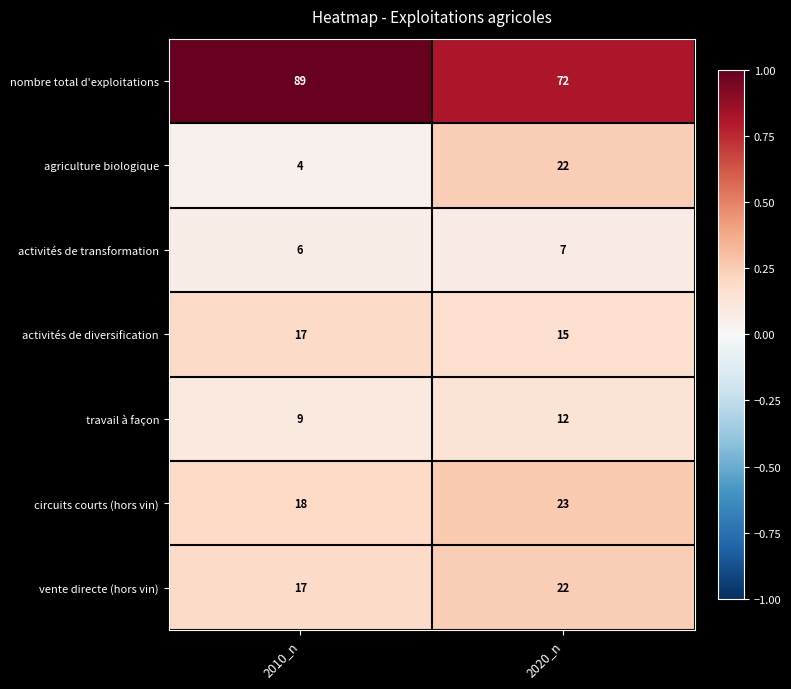

Reading right to left, list all the values displayed in this chart.

nombre total d'exploitations: 72	89
agriculture biologique: 22	4
activités de transformation: 7	6
activités de diversification: 15	17
travail à façon: 12	9
circuits courts (hors vin): 23	18
vente directe (hors vin): 22	17